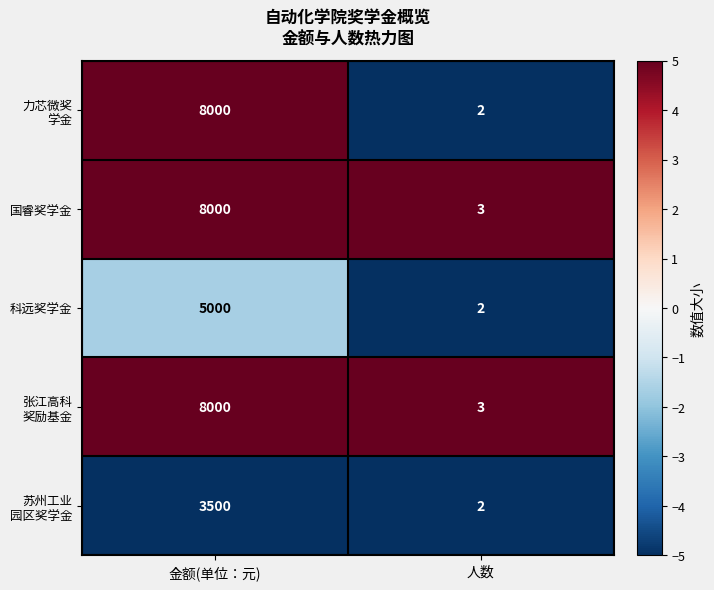

What is the total value across all series at 人数?

12